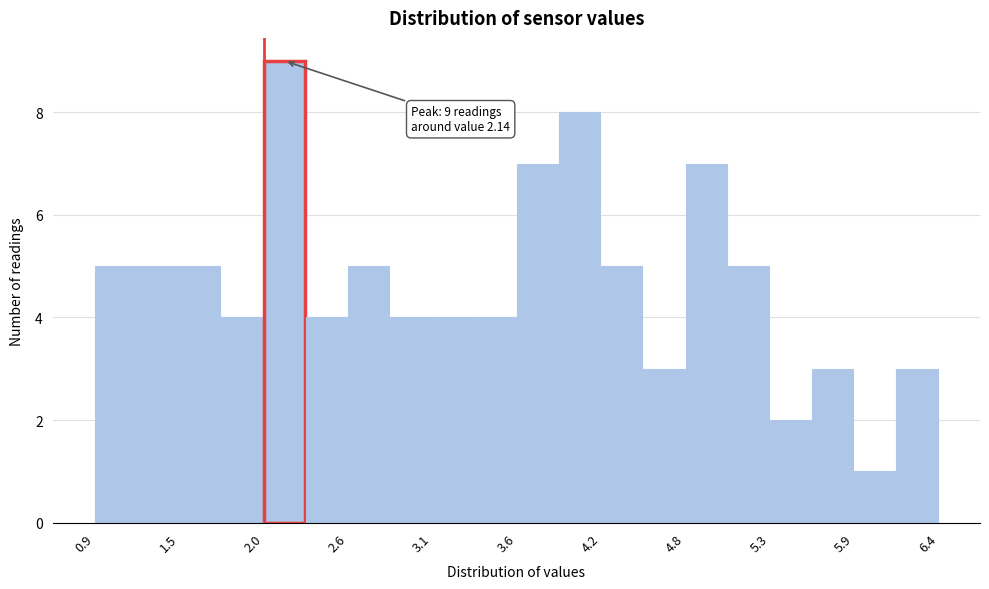

Read against the x-axis, roughly where is the centre of the tallest bar?

2.1